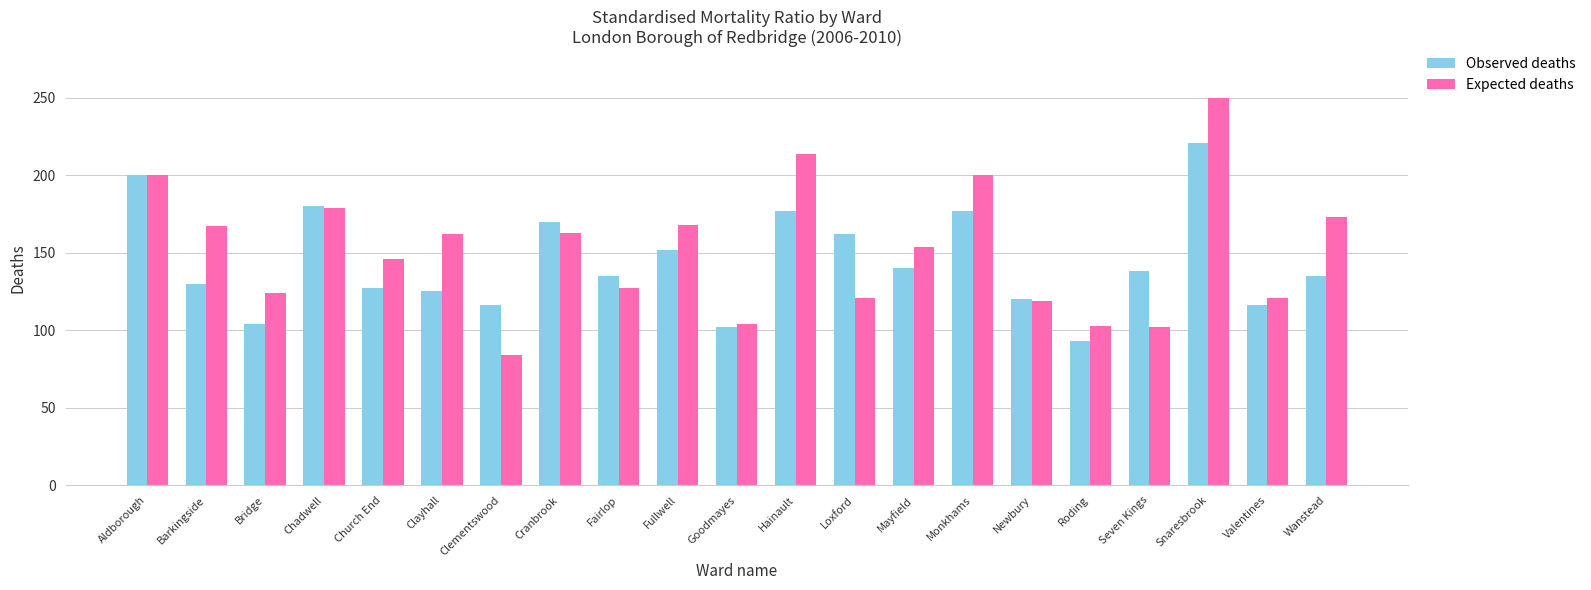

What is the label of the 19th bar from the left?

Snaresbrook